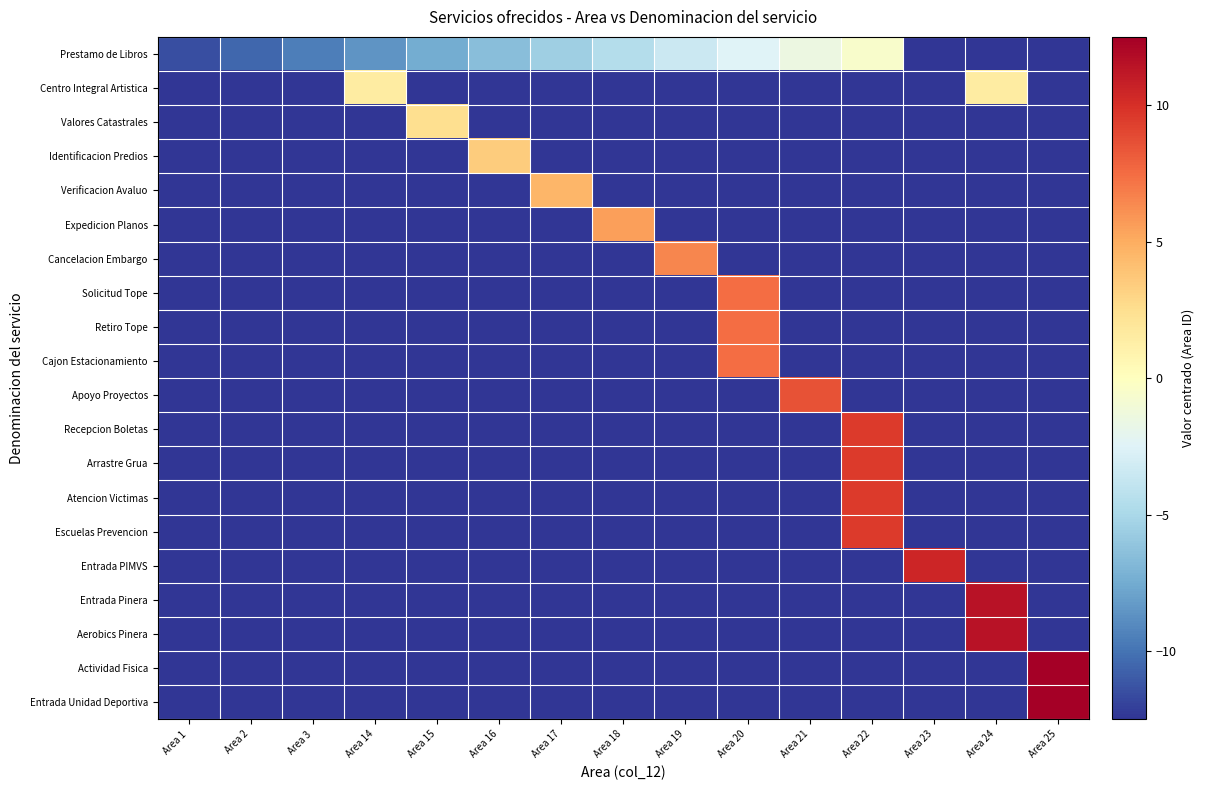

Reading left to right, list all the values displayed in this chart.

Prestamo de Libros: Area 1=-11.5	Area 2=-10.5	Area 3=-9.5	Area 14=-8.5	Area 15=-7.5	Area 16=-6.5	Area 17=-5.5	Area 18=-4.5	Area 19=-3.5	Area 20=-2.5	Area 21=-1.5	Area 22=-0.5	Area 23=-12.5	Area 24=-12.5	Area 25=-12.5
Centro Integral Artistica: Area 1=-12.5	Area 2=-12.5	Area 3=-12.5	Area 14=1.5	Area 15=-12.5	Area 16=-12.5	Area 17=-12.5	Area 18=-12.5	Area 19=-12.5	Area 20=-12.5	Area 21=-12.5	Area 22=-12.5	Area 23=-12.5	Area 24=1.5	Area 25=-12.5
Valores Catastrales: Area 1=-12.5	Area 2=-12.5	Area 3=-12.5	Area 14=-12.5	Area 15=2.5	Area 16=-12.5	Area 17=-12.5	Area 18=-12.5	Area 19=-12.5	Area 20=-12.5	Area 21=-12.5	Area 22=-12.5	Area 23=-12.5	Area 24=-12.5	Area 25=-12.5
Identificacion Predios: Area 1=-12.5	Area 2=-12.5	Area 3=-12.5	Area 14=-12.5	Area 15=-12.5	Area 16=3.5	Area 17=-12.5	Area 18=-12.5	Area 19=-12.5	Area 20=-12.5	Area 21=-12.5	Area 22=-12.5	Area 23=-12.5	Area 24=-12.5	Area 25=-12.5
Verificacion Avaluo: Area 1=-12.5	Area 2=-12.5	Area 3=-12.5	Area 14=-12.5	Area 15=-12.5	Area 16=-12.5	Area 17=4.5	Area 18=-12.5	Area 19=-12.5	Area 20=-12.5	Area 21=-12.5	Area 22=-12.5	Area 23=-12.5	Area 24=-12.5	Area 25=-12.5
Expedicion Planos: Area 1=-12.5	Area 2=-12.5	Area 3=-12.5	Area 14=-12.5	Area 15=-12.5	Area 16=-12.5	Area 17=-12.5	Area 18=5.5	Area 19=-12.5	Area 20=-12.5	Area 21=-12.5	Area 22=-12.5	Area 23=-12.5	Area 24=-12.5	Area 25=-12.5
Cancelacion Embargo: Area 1=-12.5	Area 2=-12.5	Area 3=-12.5	Area 14=-12.5	Area 15=-12.5	Area 16=-12.5	Area 17=-12.5	Area 18=-12.5	Area 19=6.5	Area 20=-12.5	Area 21=-12.5	Area 22=-12.5	Area 23=-12.5	Area 24=-12.5	Area 25=-12.5
Solicitud Tope: Area 1=-12.5	Area 2=-12.5	Area 3=-12.5	Area 14=-12.5	Area 15=-12.5	Area 16=-12.5	Area 17=-12.5	Area 18=-12.5	Area 19=-12.5	Area 20=7.5	Area 21=-12.5	Area 22=-12.5	Area 23=-12.5	Area 24=-12.5	Area 25=-12.5
Retiro Tope: Area 1=-12.5	Area 2=-12.5	Area 3=-12.5	Area 14=-12.5	Area 15=-12.5	Area 16=-12.5	Area 17=-12.5	Area 18=-12.5	Area 19=-12.5	Area 20=7.5	Area 21=-12.5	Area 22=-12.5	Area 23=-12.5	Area 24=-12.5	Area 25=-12.5
Cajon Estacionamiento: Area 1=-12.5	Area 2=-12.5	Area 3=-12.5	Area 14=-12.5	Area 15=-12.5	Area 16=-12.5	Area 17=-12.5	Area 18=-12.5	Area 19=-12.5	Area 20=7.5	Area 21=-12.5	Area 22=-12.5	Area 23=-12.5	Area 24=-12.5	Area 25=-12.5
Apoyo Proyectos: Area 1=-12.5	Area 2=-12.5	Area 3=-12.5	Area 14=-12.5	Area 15=-12.5	Area 16=-12.5	Area 17=-12.5	Area 18=-12.5	Area 19=-12.5	Area 20=-12.5	Area 21=8.5	Area 22=-12.5	Area 23=-12.5	Area 24=-12.5	Area 25=-12.5
Recepcion Boletas: Area 1=-12.5	Area 2=-12.5	Area 3=-12.5	Area 14=-12.5	Area 15=-12.5	Area 16=-12.5	Area 17=-12.5	Area 18=-12.5	Area 19=-12.5	Area 20=-12.5	Area 21=-12.5	Area 22=9.5	Area 23=-12.5	Area 24=-12.5	Area 25=-12.5
Arrastre Grua: Area 1=-12.5	Area 2=-12.5	Area 3=-12.5	Area 14=-12.5	Area 15=-12.5	Area 16=-12.5	Area 17=-12.5	Area 18=-12.5	Area 19=-12.5	Area 20=-12.5	Area 21=-12.5	Area 22=9.5	Area 23=-12.5	Area 24=-12.5	Area 25=-12.5
Atencion Victimas: Area 1=-12.5	Area 2=-12.5	Area 3=-12.5	Area 14=-12.5	Area 15=-12.5	Area 16=-12.5	Area 17=-12.5	Area 18=-12.5	Area 19=-12.5	Area 20=-12.5	Area 21=-12.5	Area 22=9.5	Area 23=-12.5	Area 24=-12.5	Area 25=-12.5
Escuelas Prevencion: Area 1=-12.5	Area 2=-12.5	Area 3=-12.5	Area 14=-12.5	Area 15=-12.5	Area 16=-12.5	Area 17=-12.5	Area 18=-12.5	Area 19=-12.5	Area 20=-12.5	Area 21=-12.5	Area 22=9.5	Area 23=-12.5	Area 24=-12.5	Area 25=-12.5
Entrada PIMVS: Area 1=-12.5	Area 2=-12.5	Area 3=-12.5	Area 14=-12.5	Area 15=-12.5	Area 16=-12.5	Area 17=-12.5	Area 18=-12.5	Area 19=-12.5	Area 20=-12.5	Area 21=-12.5	Area 22=-12.5	Area 23=10.5	Area 24=-12.5	Area 25=-12.5
Entrada Pinera: Area 1=-12.5	Area 2=-12.5	Area 3=-12.5	Area 14=-12.5	Area 15=-12.5	Area 16=-12.5	Area 17=-12.5	Area 18=-12.5	Area 19=-12.5	Area 20=-12.5	Area 21=-12.5	Area 22=-12.5	Area 23=-12.5	Area 24=11.5	Area 25=-12.5
Aerobics Pinera: Area 1=-12.5	Area 2=-12.5	Area 3=-12.5	Area 14=-12.5	Area 15=-12.5	Area 16=-12.5	Area 17=-12.5	Area 18=-12.5	Area 19=-12.5	Area 20=-12.5	Area 21=-12.5	Area 22=-12.5	Area 23=-12.5	Area 24=11.5	Area 25=-12.5
Actividad Fisica: Area 1=-12.5	Area 2=-12.5	Area 3=-12.5	Area 14=-12.5	Area 15=-12.5	Area 16=-12.5	Area 17=-12.5	Area 18=-12.5	Area 19=-12.5	Area 20=-12.5	Area 21=-12.5	Area 22=-12.5	Area 23=-12.5	Area 24=-12.5	Area 25=12.5
Entrada Unidad Deportiva: Area 1=-12.5	Area 2=-12.5	Area 3=-12.5	Area 14=-12.5	Area 15=-12.5	Area 16=-12.5	Area 17=-12.5	Area 18=-12.5	Area 19=-12.5	Area 20=-12.5	Area 21=-12.5	Area 22=-12.5	Area 23=-12.5	Area 24=-12.5	Area 25=12.5